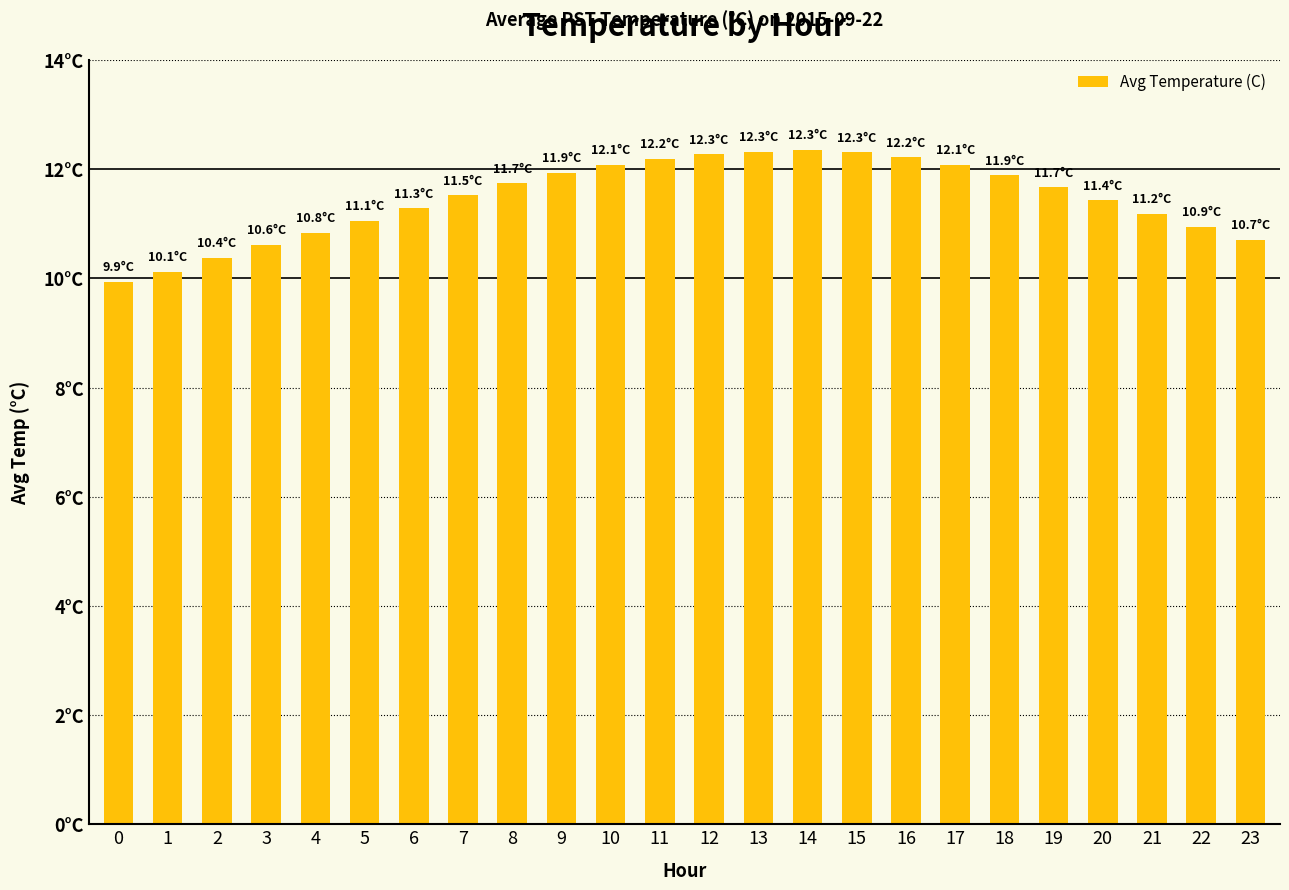

Reading left to right, extract all data points from this chart.

0=9.9	1=10.1	2=10.4	3=10.6	4=10.8	5=11.1	6=11.3	7=11.5	8=11.7	9=11.9	10=12.1	11=12.2	12=12.3	13=12.3	14=12.3	15=12.3	16=12.2	17=12.1	18=11.9	19=11.7	20=11.4	21=11.2	22=10.9	23=10.7